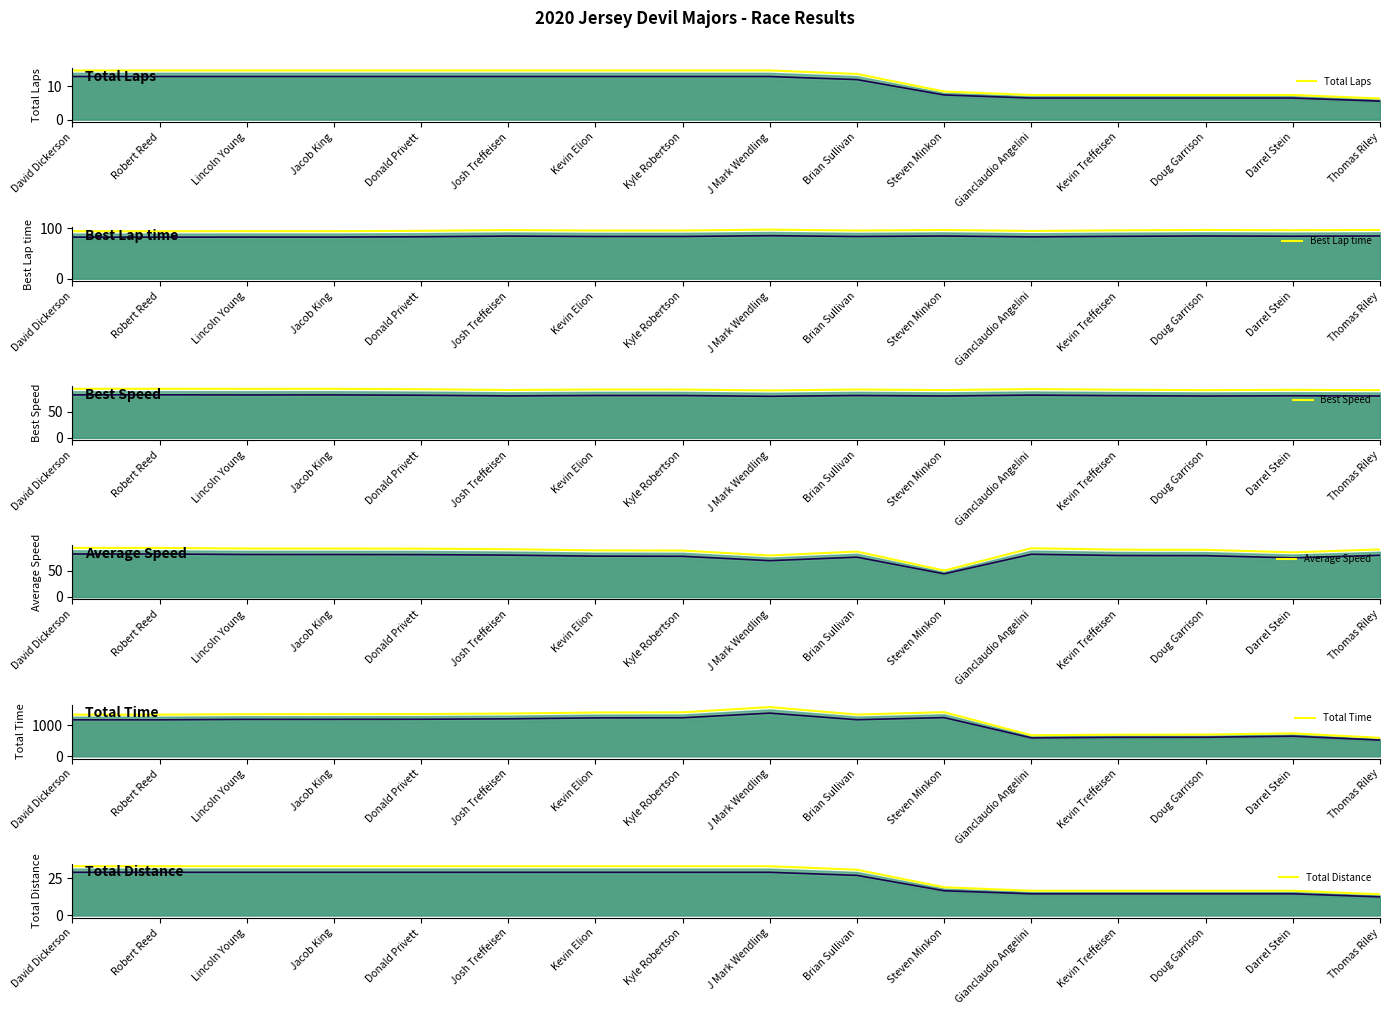

Which series has the largest total across all categories?

Total Time